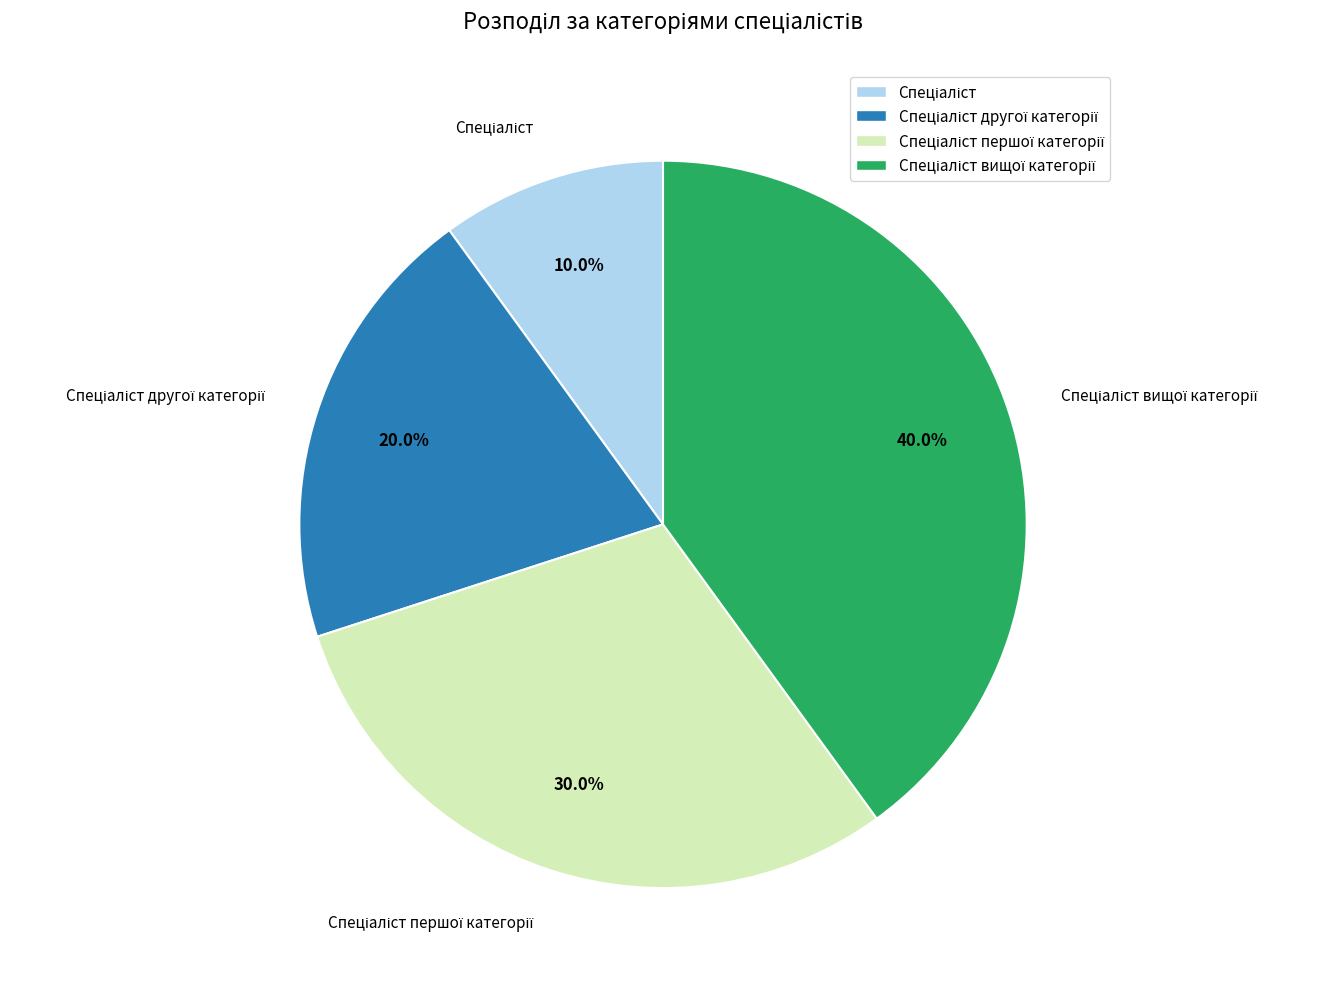

Count the number of slices in the pie.

4